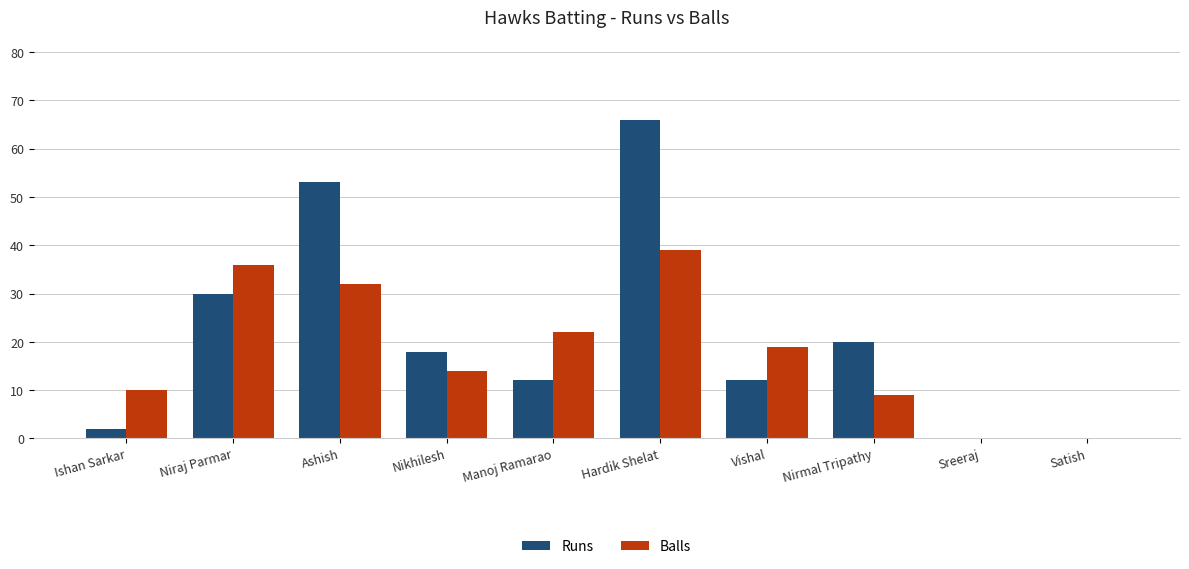

Reading left to right, extract all data points from this chart.

Runs: Ishan Sarkar=2	Niraj Parmar=30	Ashish=53	Nikhilesh=18	Manoj Ramarao=12	Hardik Shelat=66	Vishal=12	Nirmal Tripathy=20	Sreeraj=0	Satish=0
Balls: Ishan Sarkar=10	Niraj Parmar=36	Ashish=32	Nikhilesh=14	Manoj Ramarao=22	Hardik Shelat=39	Vishal=19	Nirmal Tripathy=9	Sreeraj=0	Satish=0